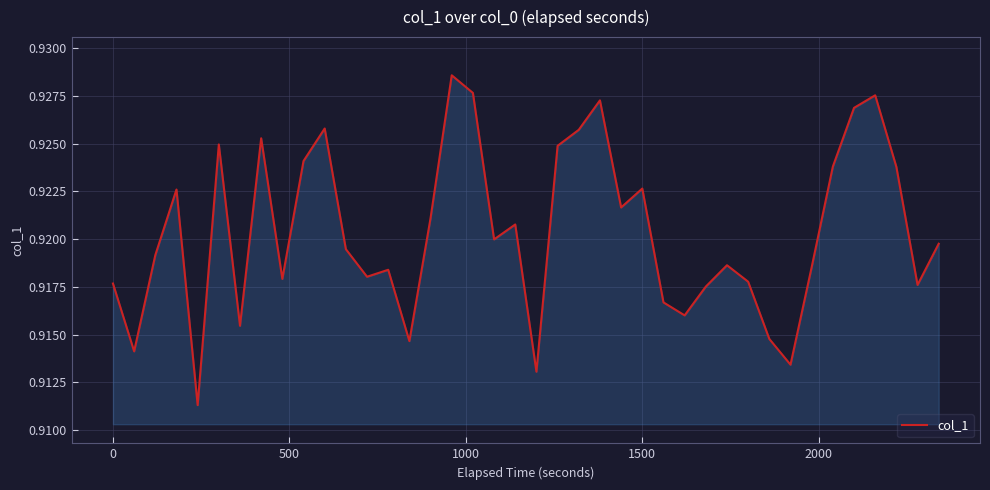

How many lines are shown in the chart?

1